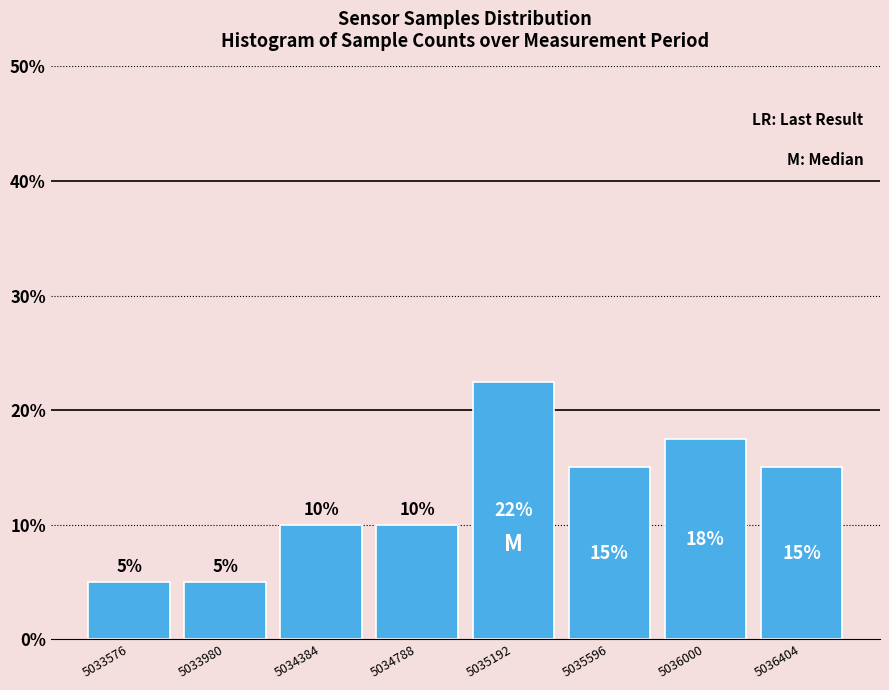

Over which range of the x-axis is the bar tallest?

5035000 to 5035400